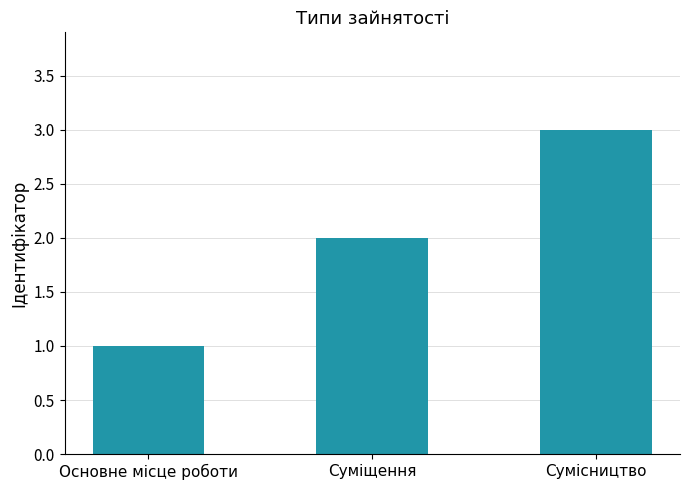

At which category does the chart reach its peak across all series?

Сумісництво